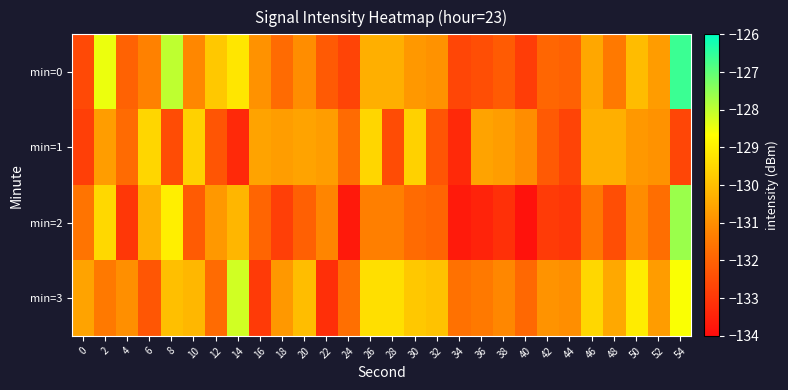

Rank the series by their average value, from highest to lowest.

min=3, min=0, min=1, min=2